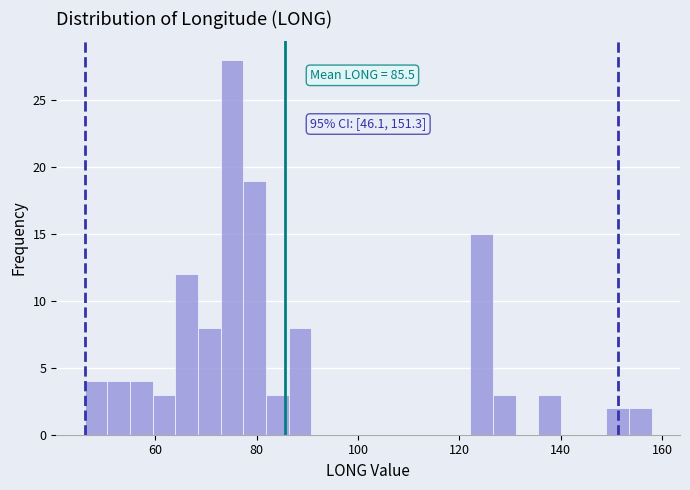

Read against the x-axis, roughly where is the centre of the tallest bar?

76